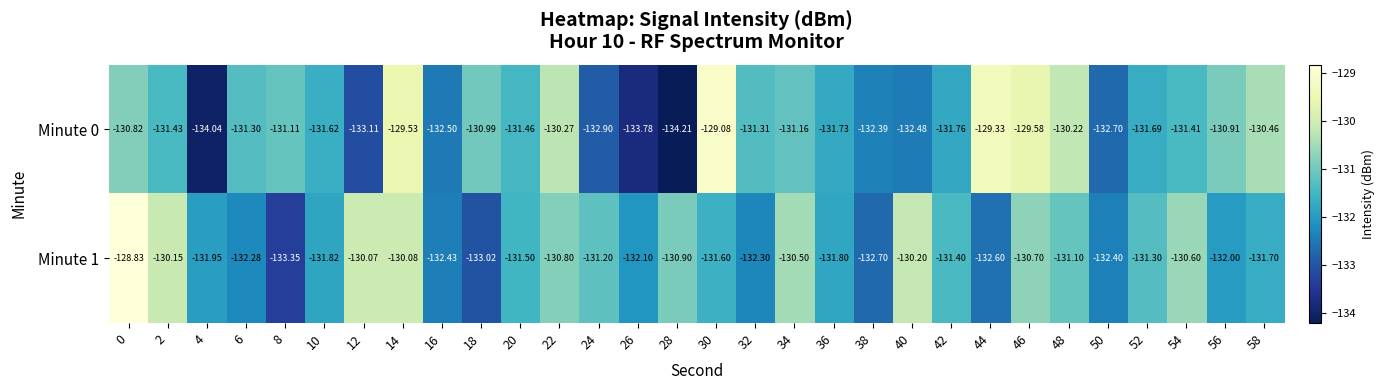

Is the value of Minute 1 at 10 greater than the value of Minute 0 at 40?

Yes